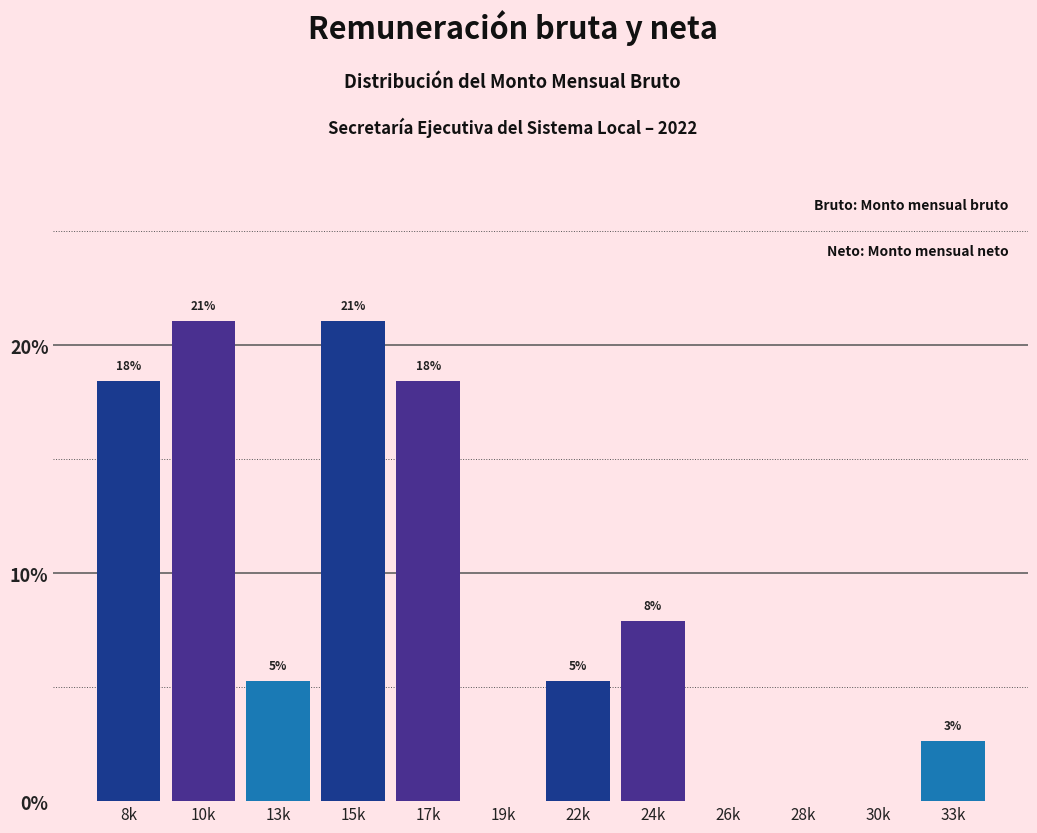

Are the bars horizontal?

No